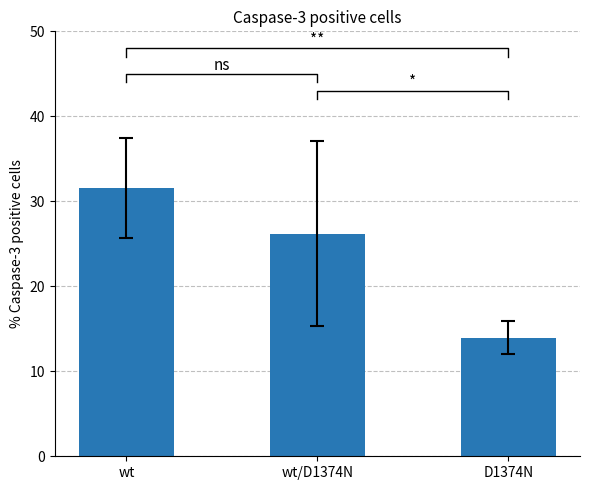

What is the label of the 3rd bar from the left?

D1374N